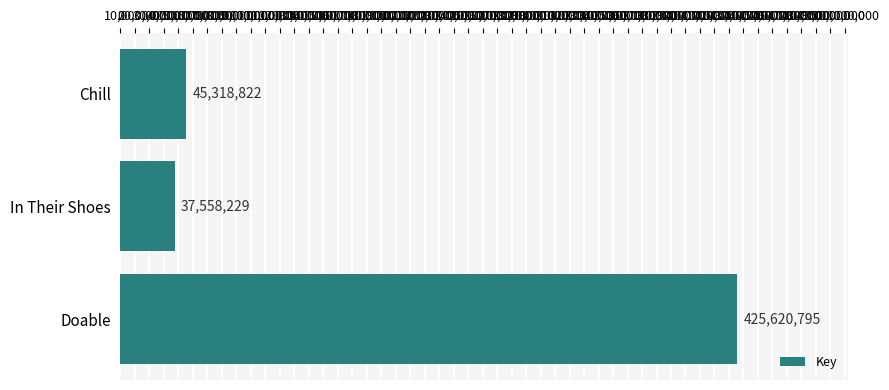

How many bars are there in total?

3